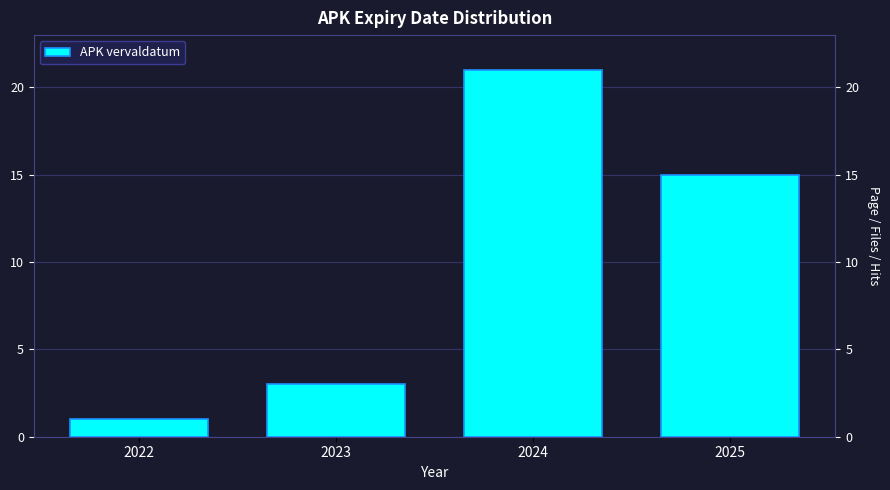

Reading left to right, extract all data points from this chart.

1	3	21	15